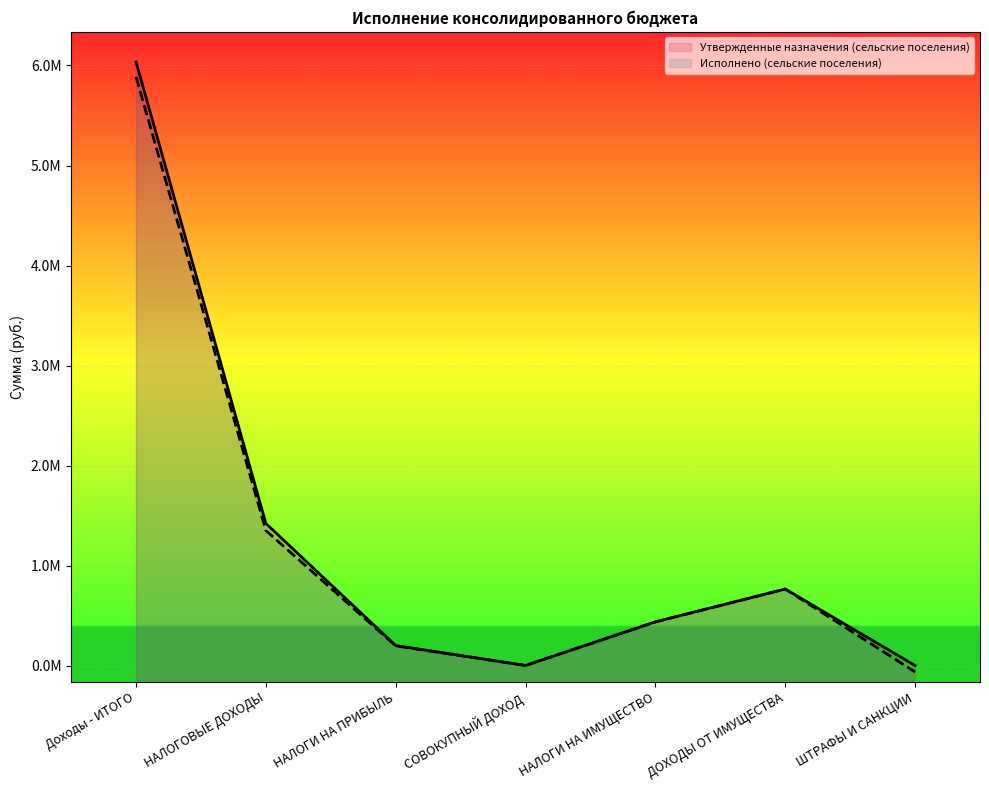

True or false: Исполнено (сельские поселения) and Утвержденные назначения (сельские поселения) intersect in this chart.

False